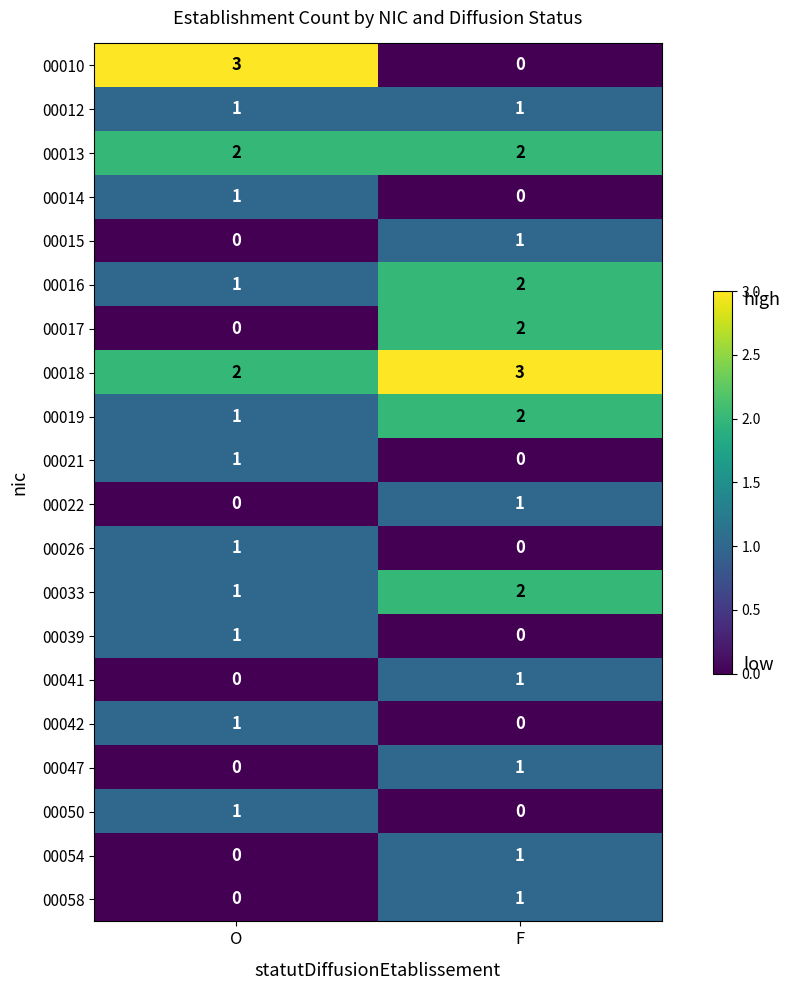

What is the greatest value displayed?

3